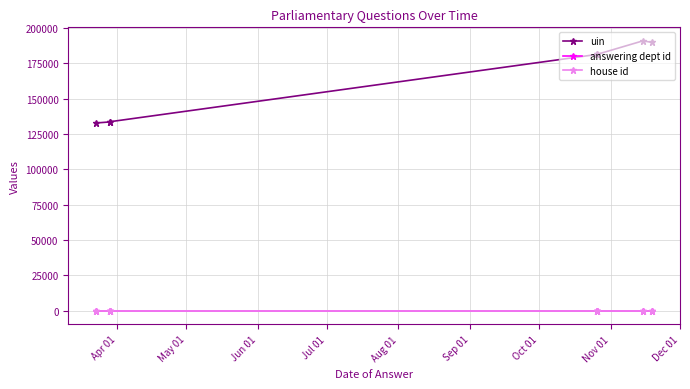

True or false: house id and uin intersect in this chart.

False